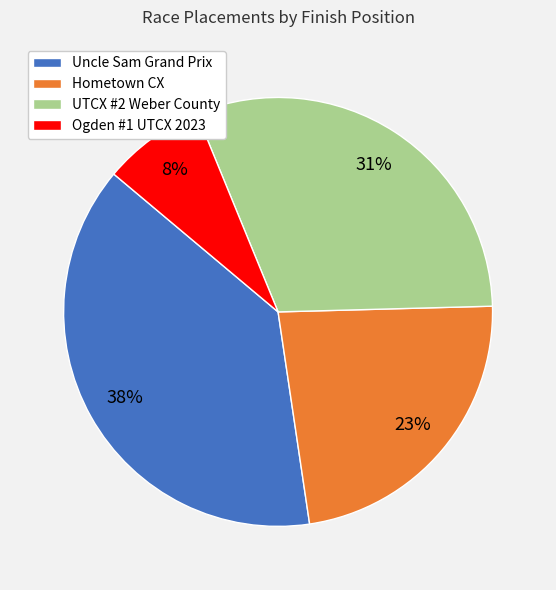

How many slices are in this pie chart?

4